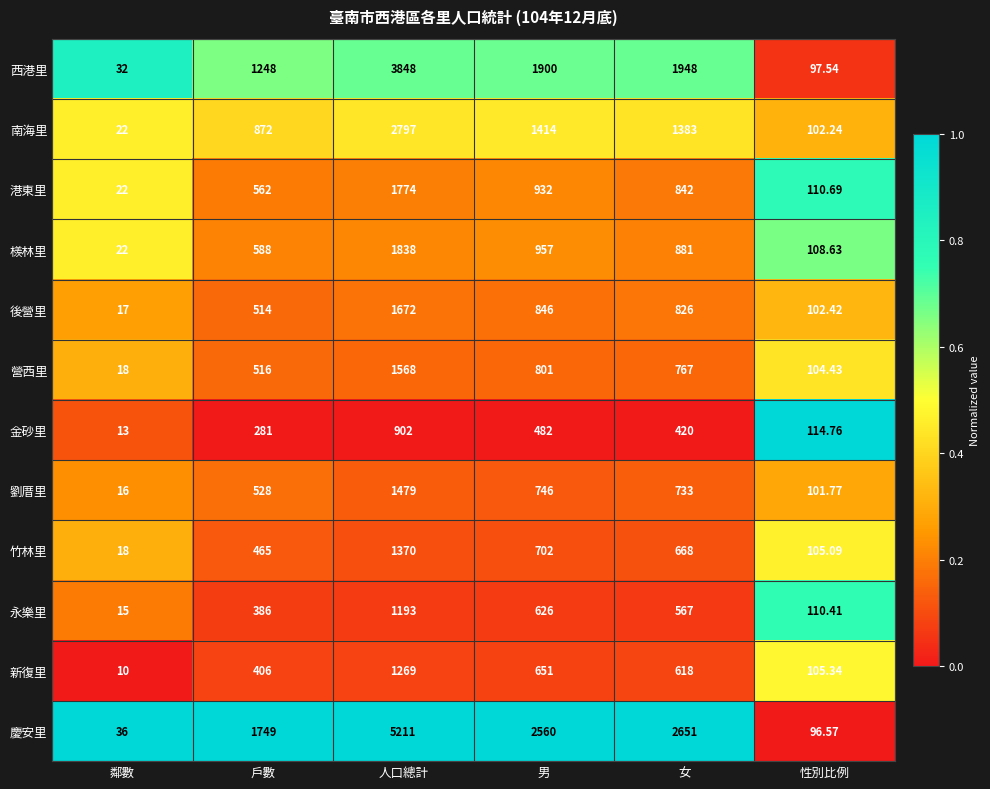

Which series has the widest spread of values?

慶安里